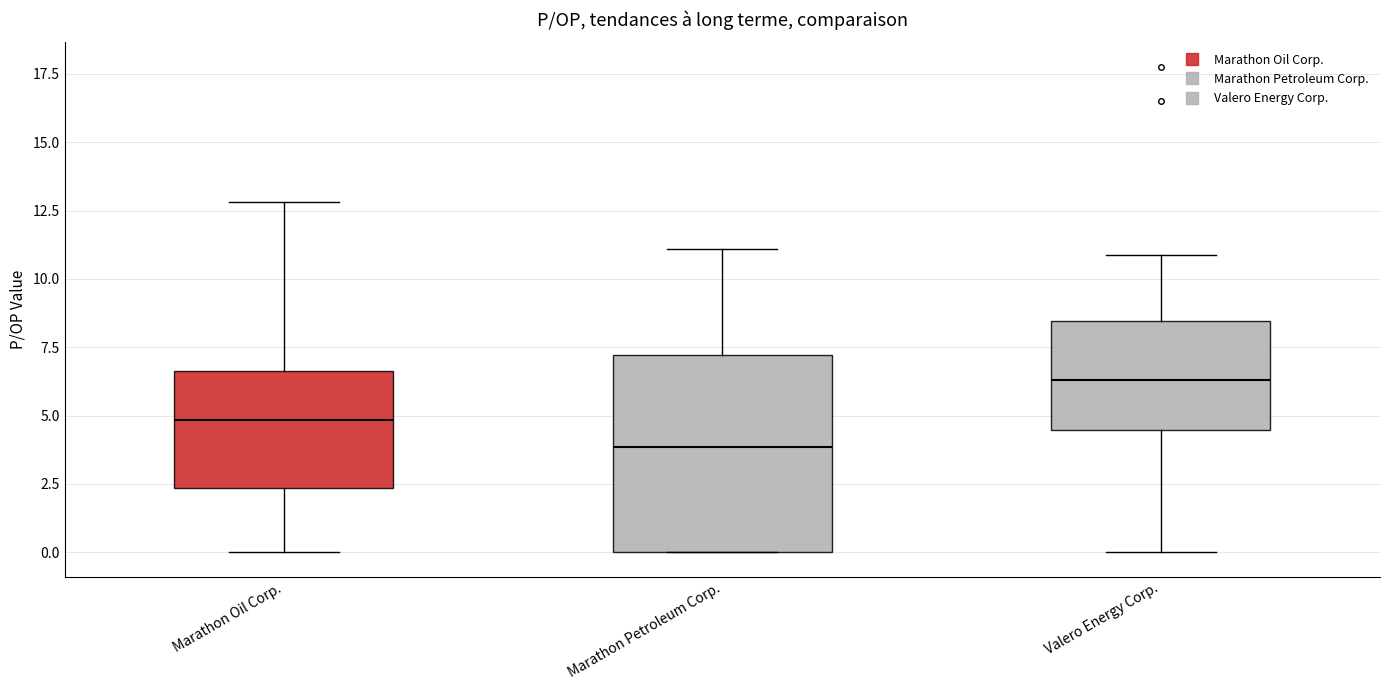

Which box has the lowest median line?

Marathon Petroleum Corp.